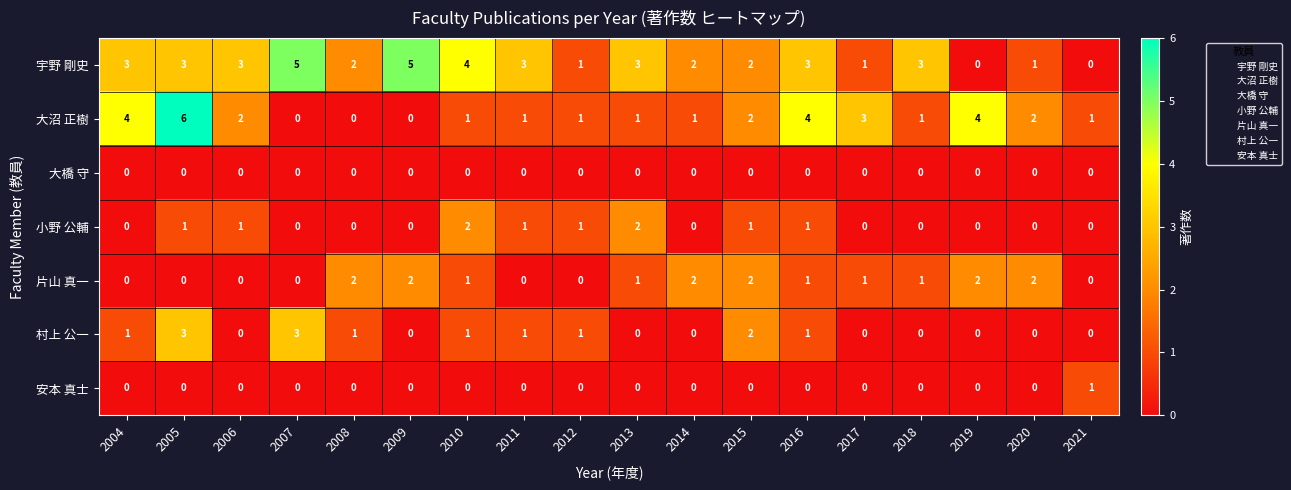

What is the difference between the highest and lowest values at 2008?

2